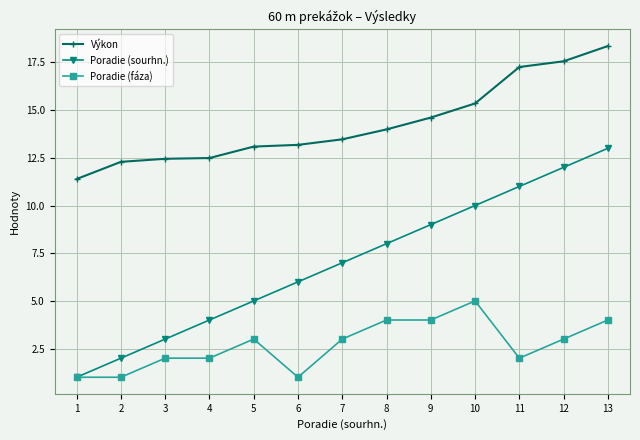

How many lines are shown in the chart?

3